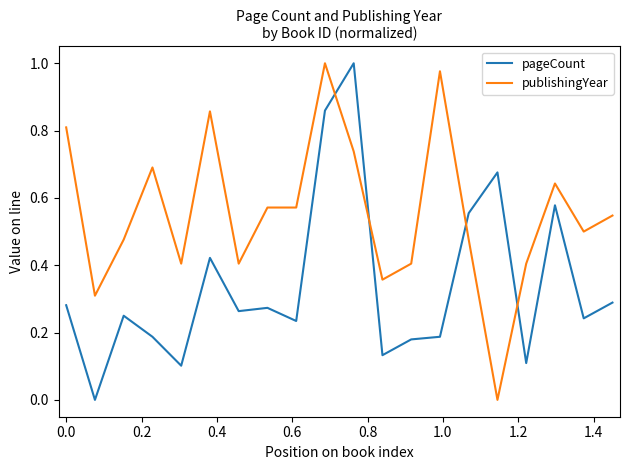

How many intersections are there between pageCount and publishingYear?

4